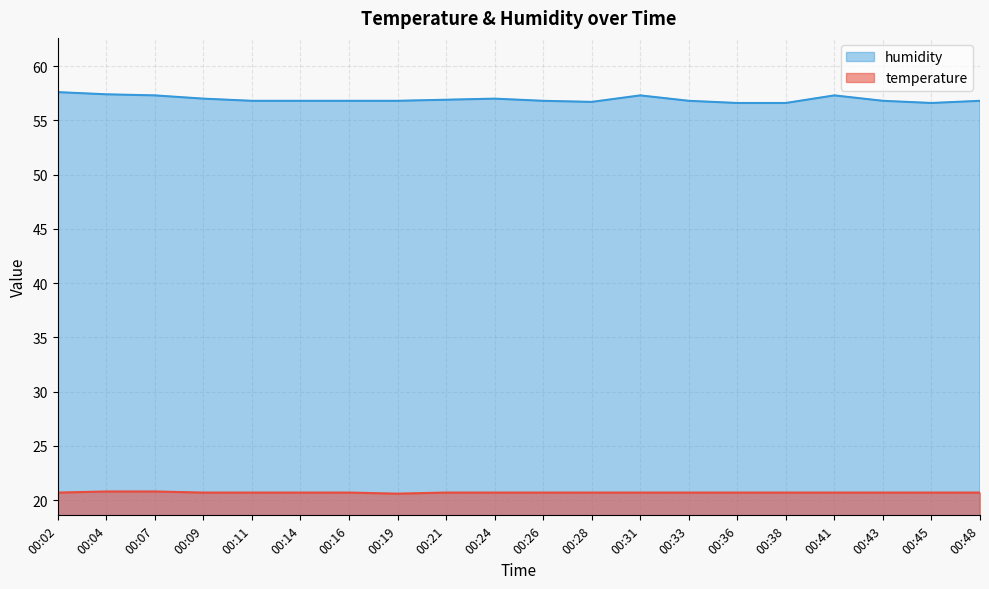

Rank the series by their average value, from lowest to highest.

temperature, humidity